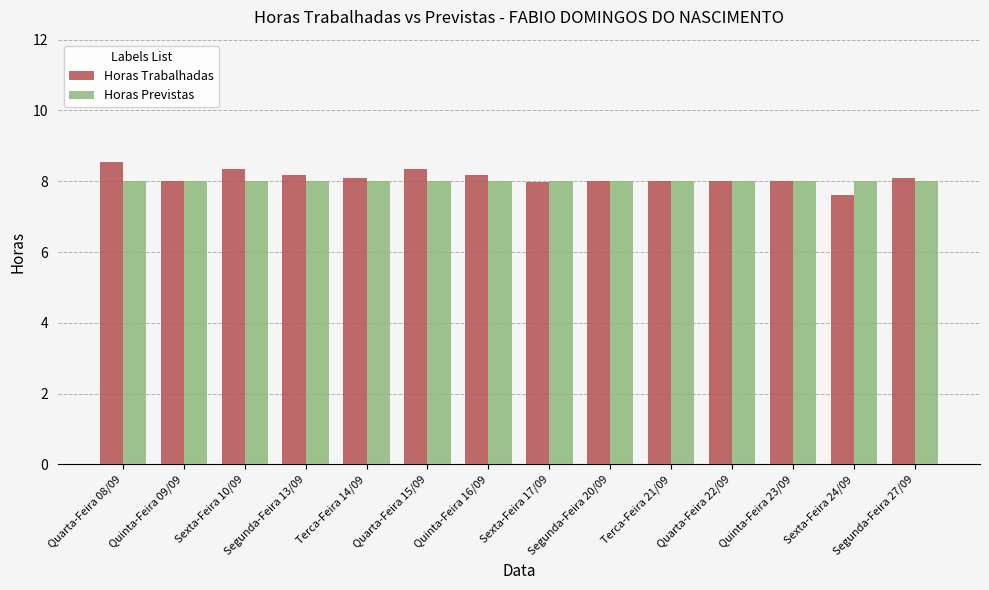

What position from the right is Quarta-Feira 15/09?

9